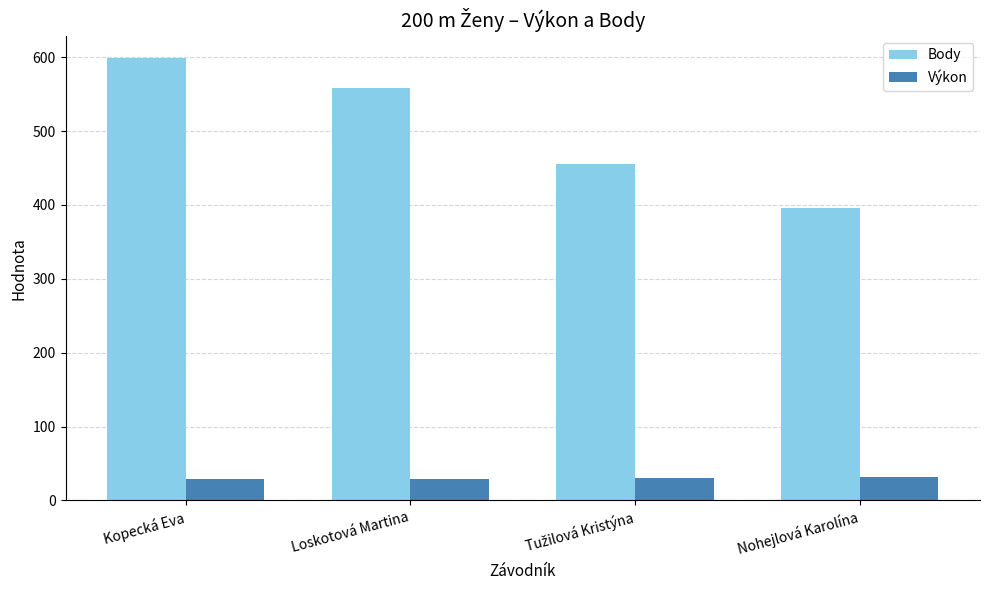

Which series has the largest range (max minus min)?

Body